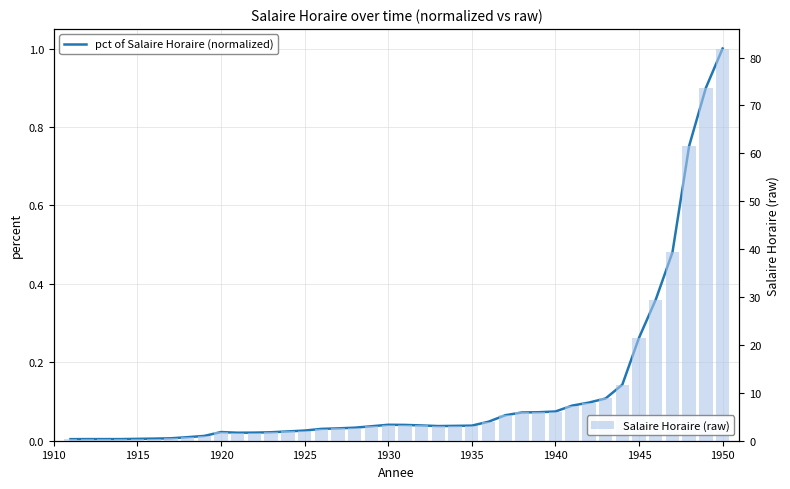

What are all the series names shown in the legend?

pct of Salaire Horaire (normalized), Salaire Horaire (raw)